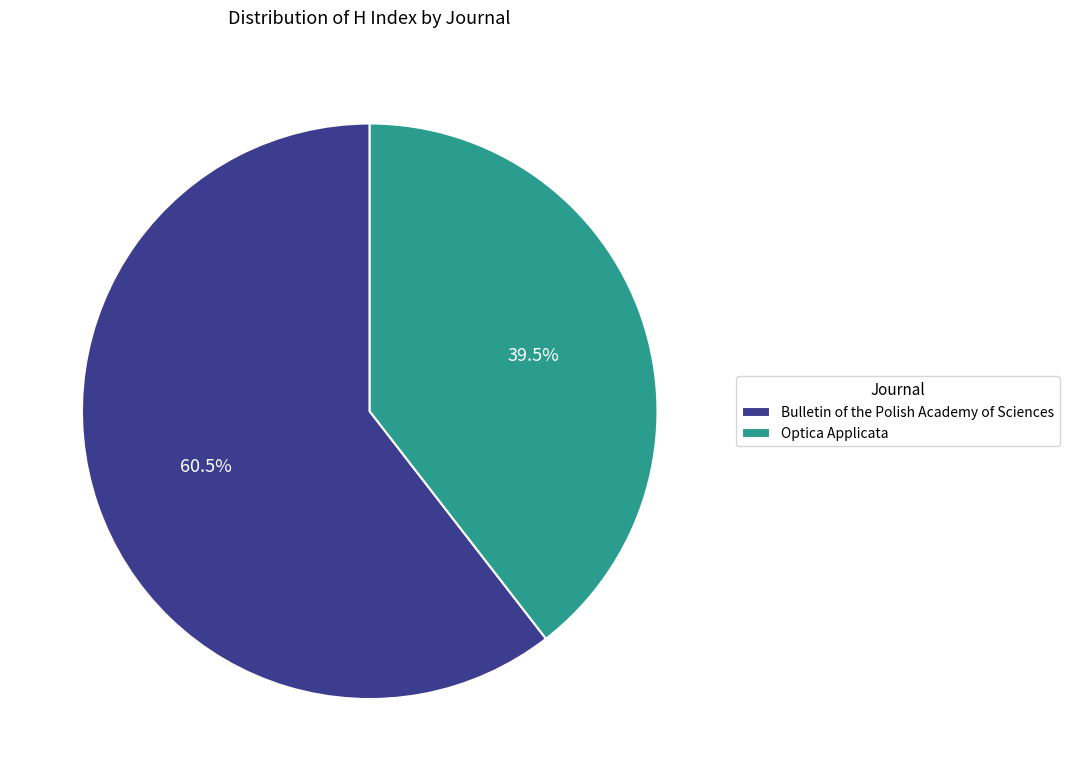

Which category accounts for the majority?

Bulletin of the Polish Academy of Sciences